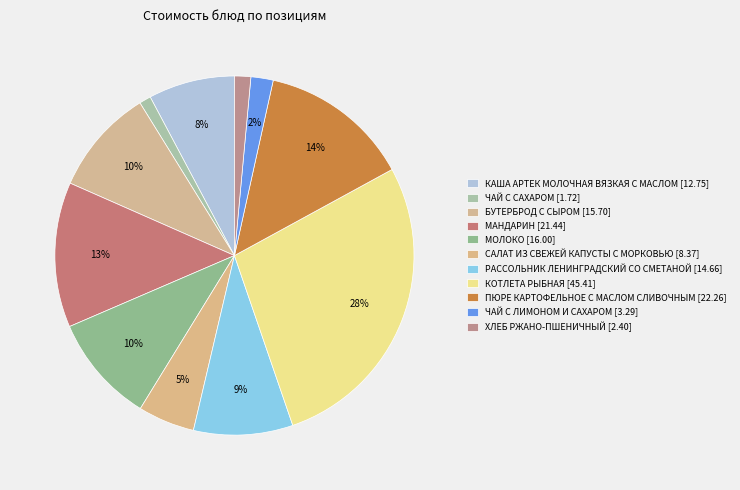

Between ПЮРЕ КАРТОФЕЛЬНОЕ С МАСЛОМ СЛИВОЧНЫМ and БУТЕРБРОД С СЫРОМ, which is larger?

ПЮРЕ КАРТОФЕЛЬНОЕ С МАСЛОМ СЛИВОЧНЫМ